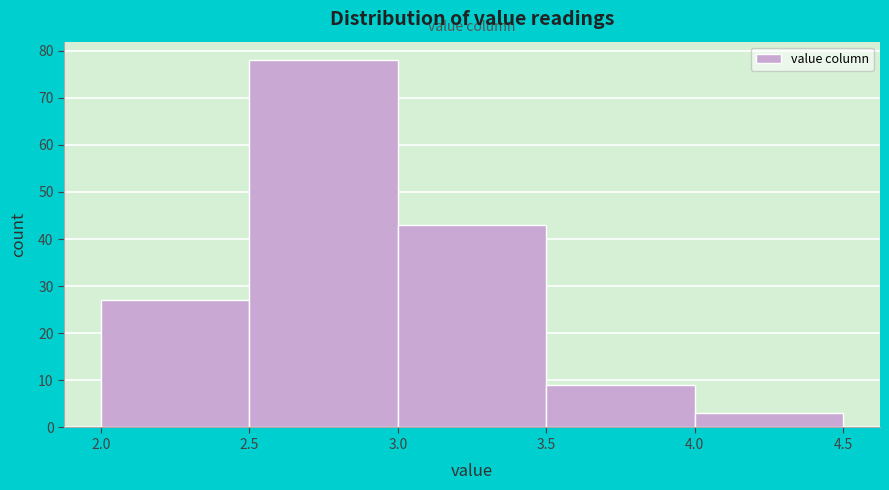

Which range on the x-axis has the tallest bar?

2.5 to 3.0